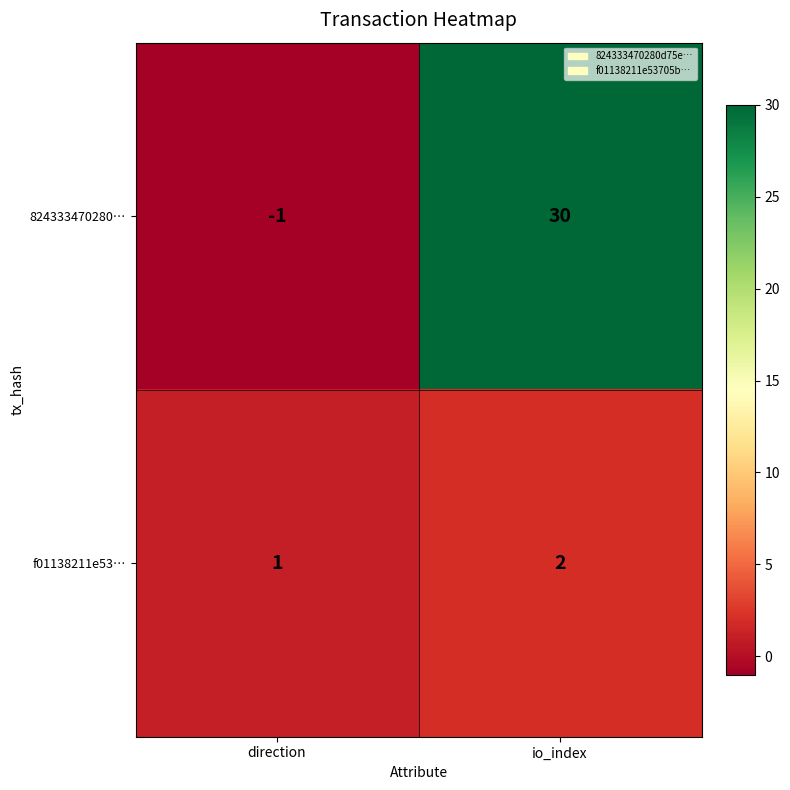

Reading left to right, what are all the values shown in this chart?

824333470280…: -1	30
f01138211e53…: 1	2